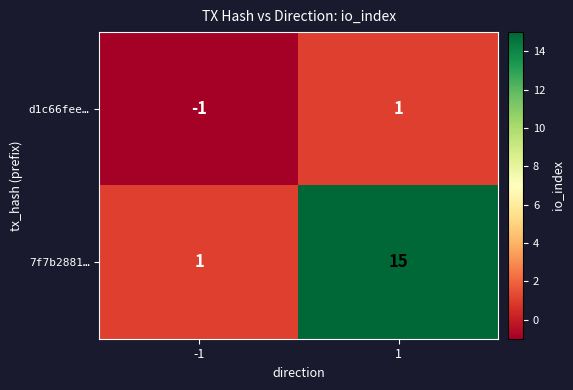

Reading right to left, extract all data points from this chart.

d1c66fee…: 1=1	-1=-1
7f7b2881…: 1=15	-1=1